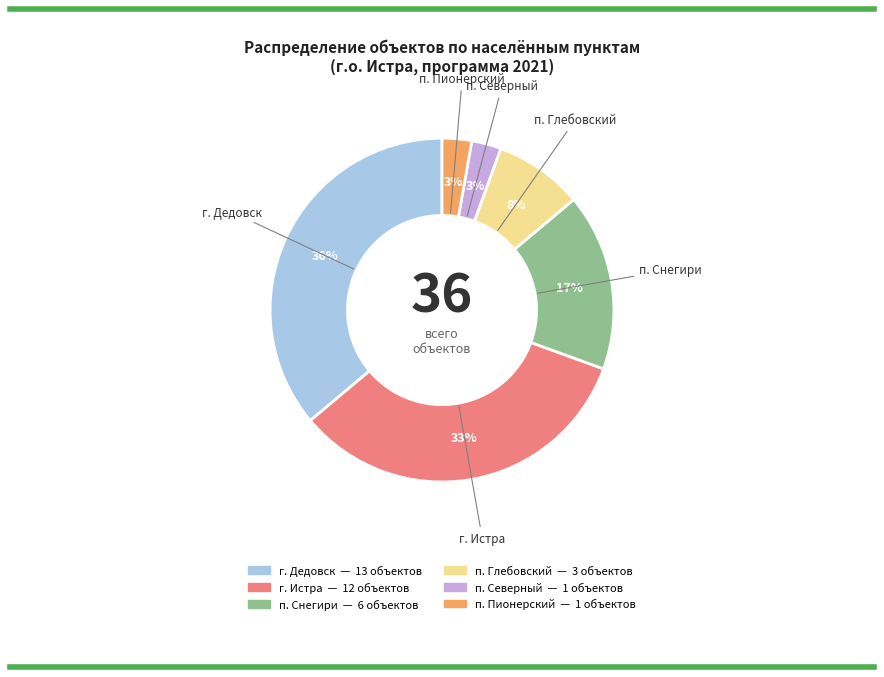

Is there any slice that represents more than half of the pie?

No